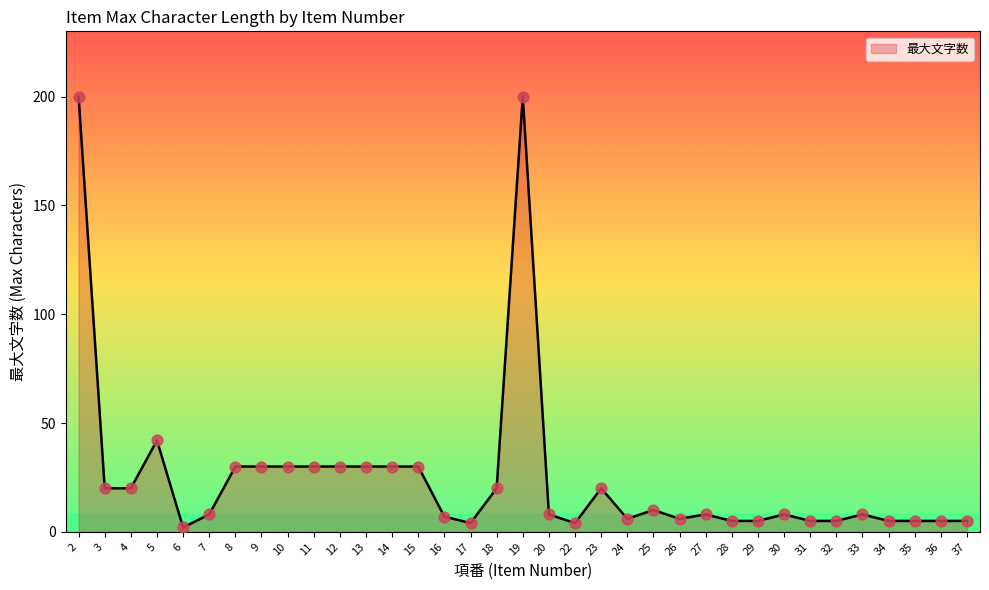

Which has a higher value, 13 or 37?

13